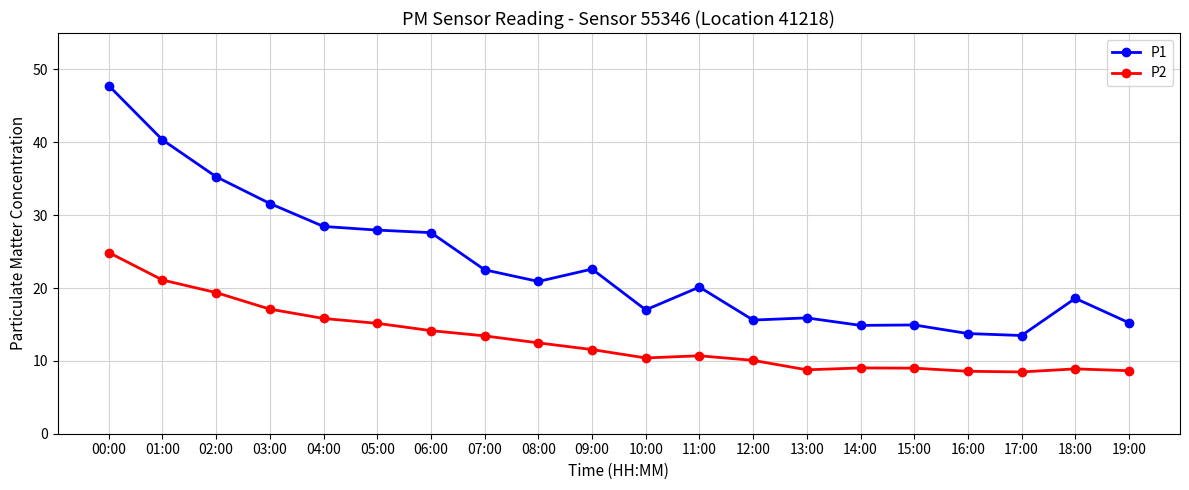

What is the difference between the highest and lowest values at 11:00?

9.4